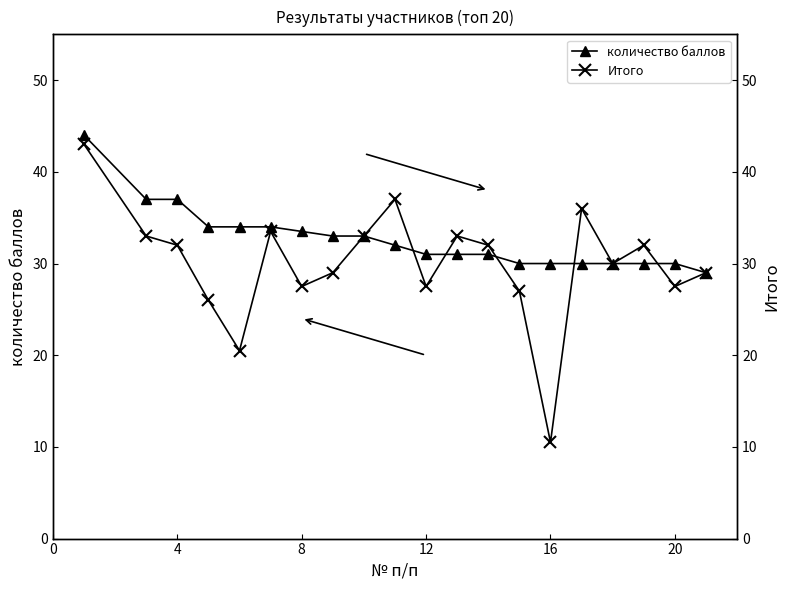

Which series changed the most between 0 and 12?

Итого